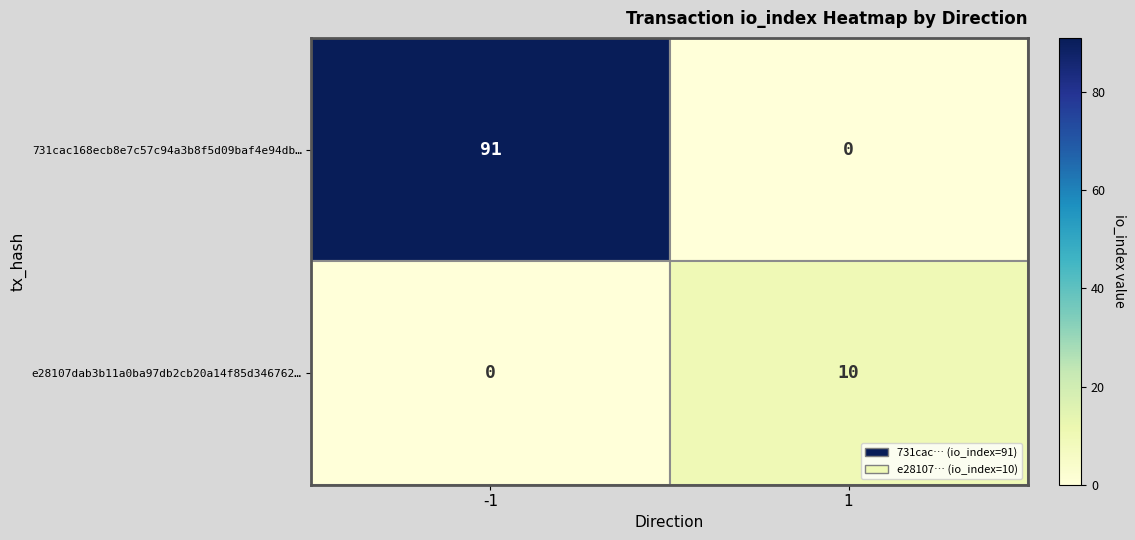

What is the total value across all series at 1?

10